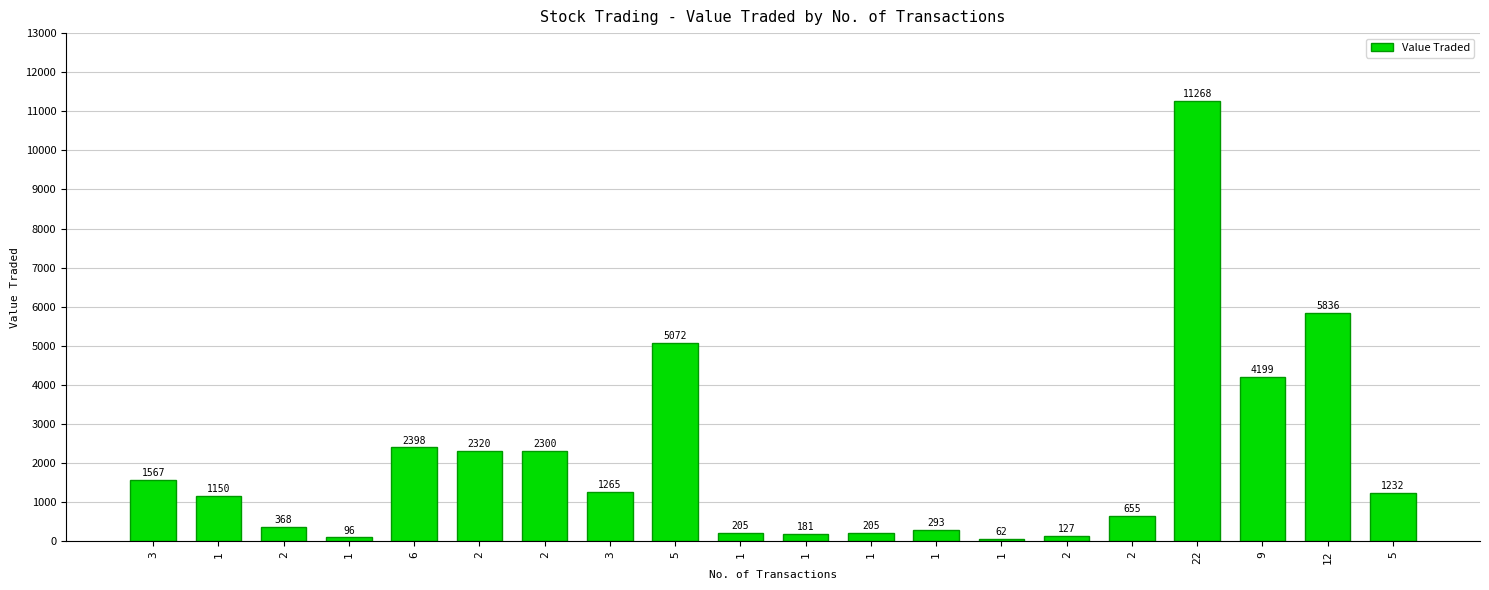

What is the smallest value displayed?

62